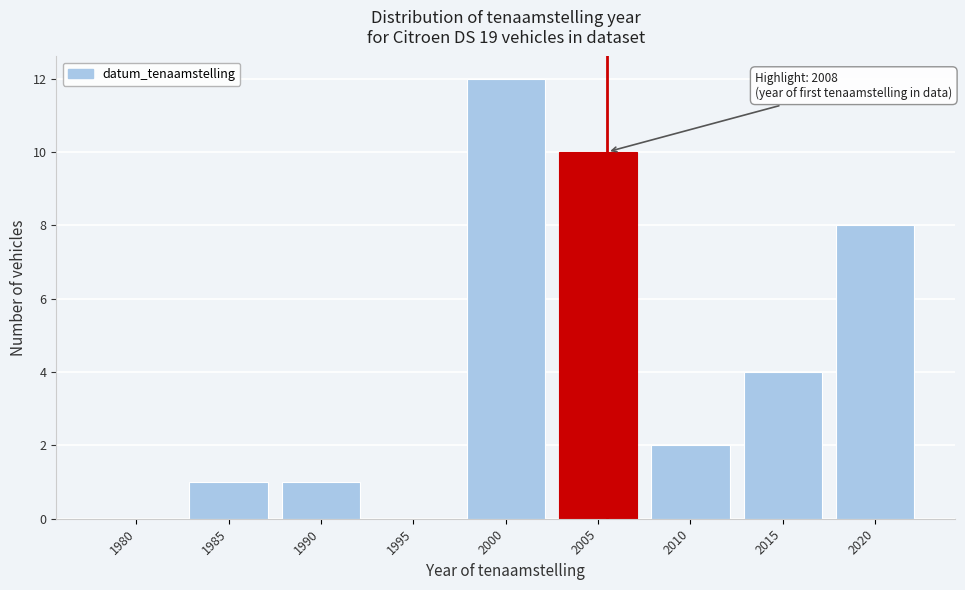

Reading left to right, what are all the values shown in this chart?

1980=0	1985=1	1990=1	1995=0	2000=12	2005=10	2010=2	2015=4	2020=8